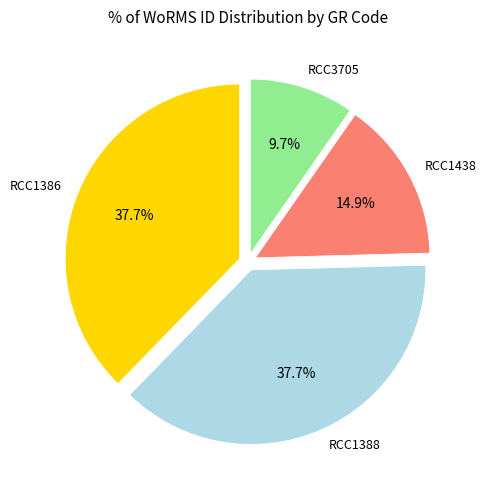

Is there a majority slice in this chart?

No